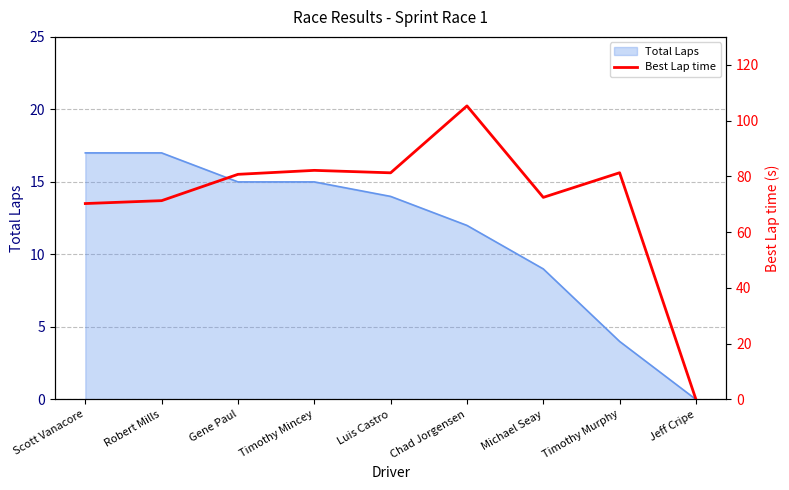

Is it true that Total Laps equals 12 at Chad Jorgensen?

True